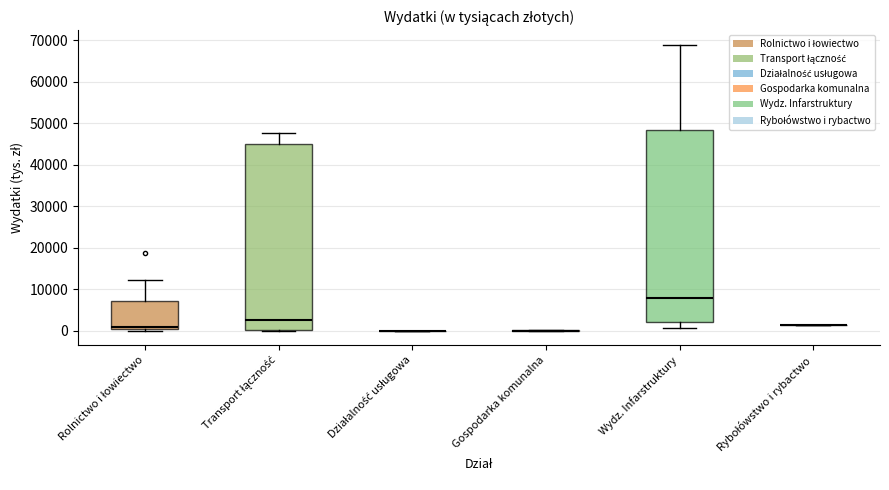

Reading left to right, transcribe this box plot: for each box, give where its median line is, the range the box spans, and where its two whiskers end, as read against the y-axis. The values are not printed on the chart, so give them approximately, as read against the axis.

Rolnictwo i łowiectwo: median 1000 (just above the box's lower edge), box 1000 to 7000, whiskers 0 to 12000
Transport łączność: median 3000, box 0 to 45000, whiskers 0 to 48000
Działalność usługowa: box collapsed to a line at 0, whiskers 0 to 0
Gospodarka komunalna: box collapsed to a line at 0, whiskers 0 to 0
Wydz. Infarstruktury: median 8000, box 2000 to 48000, whiskers 1000 to 69000
Rybołówstwo i rybactwo: box collapsed to a line at 1000, whiskers 1000 to 1000